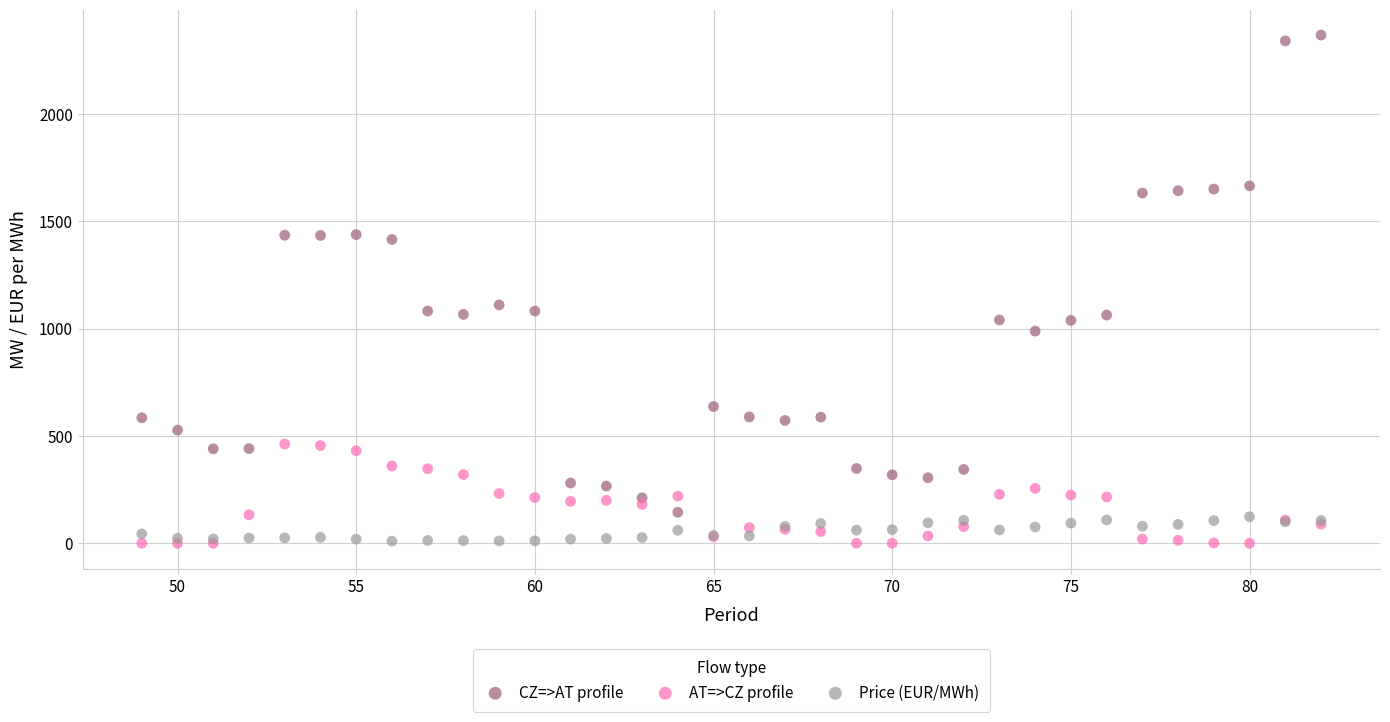

Across all series, what Y value is closest to 1183?

1110.2